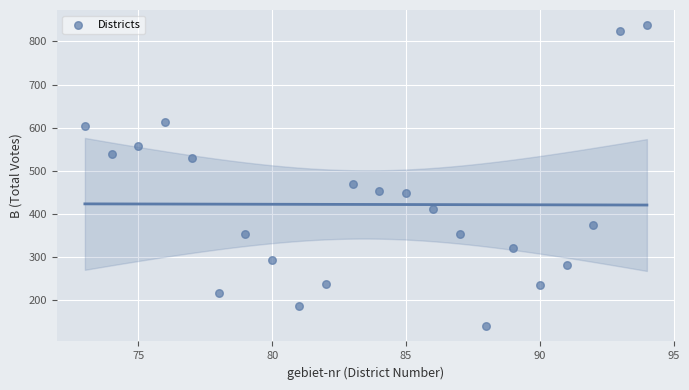

What Y value in the scatter plot is closest to 488?

470